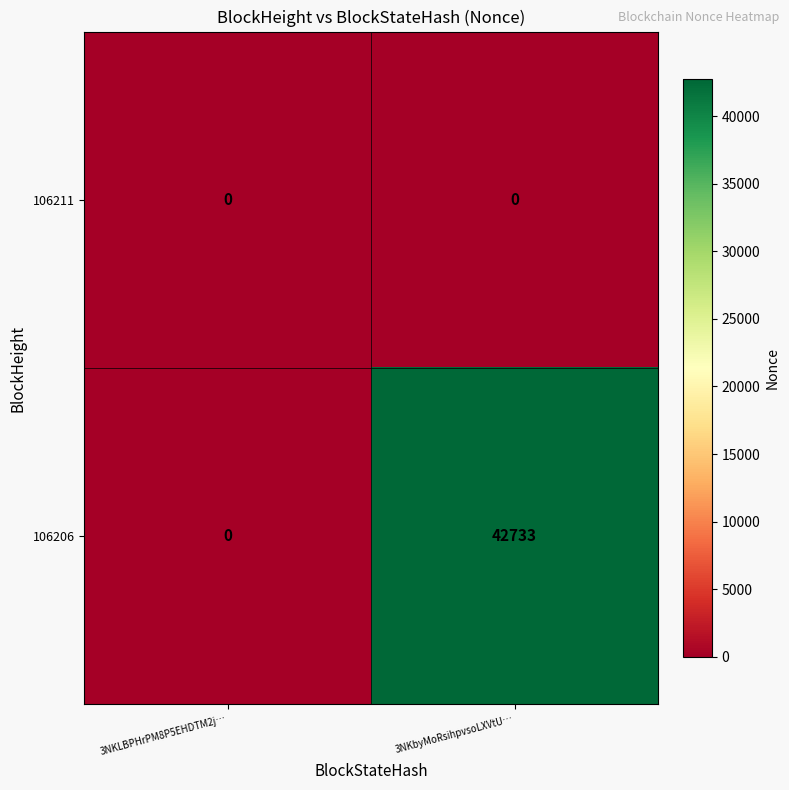

The value of 106211 at 3NKLBPHrPM8P5EHDTM2j… is 0. True or false?

True